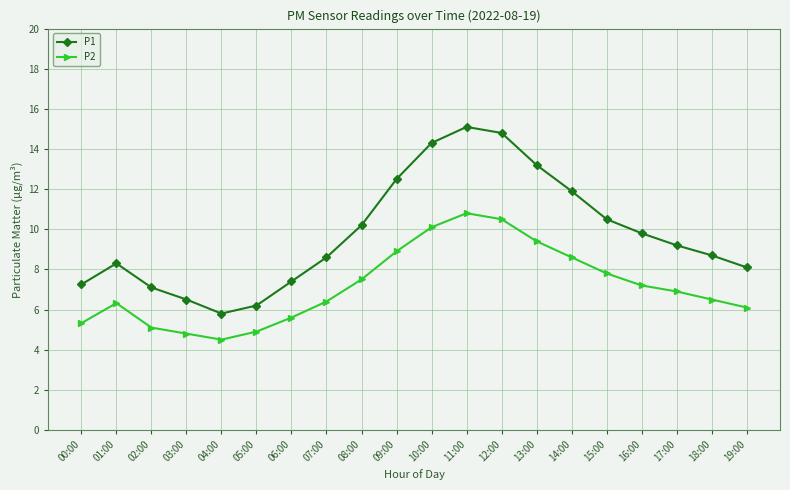

What is the difference between the P2 values at 07:00 and 14:00?

2.2